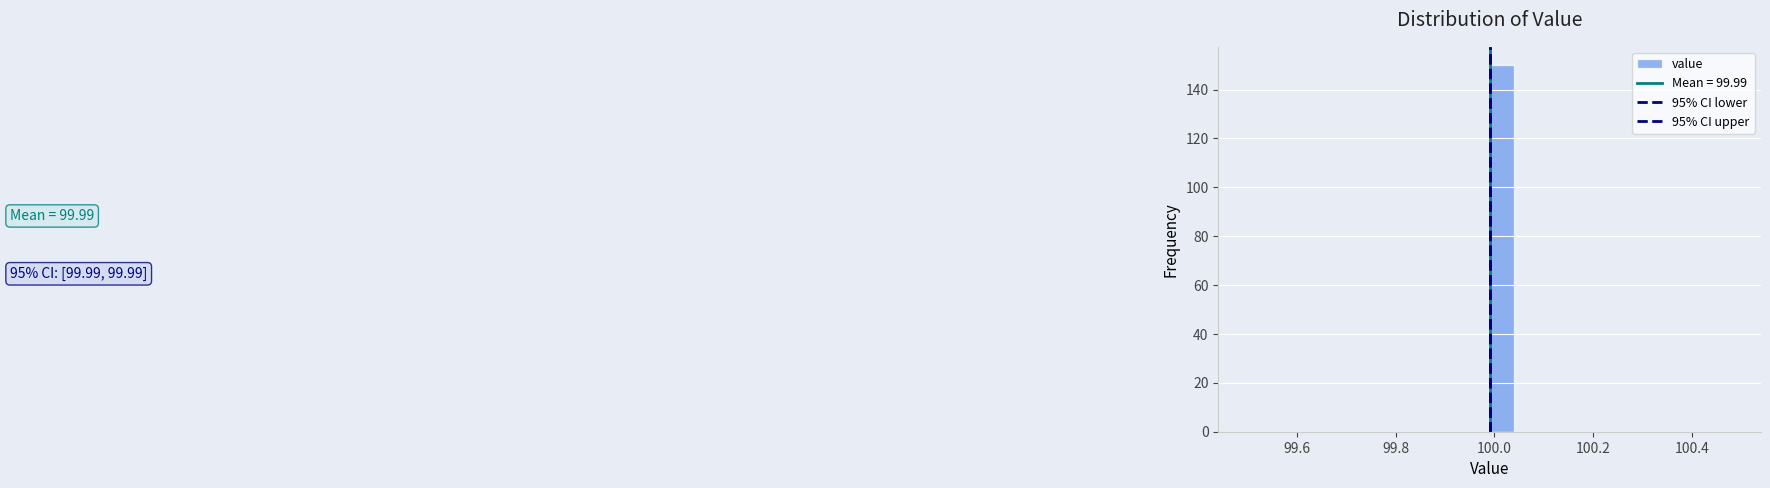

Read against the x-axis, roughly where is the centre of the tallest bar?

100.02